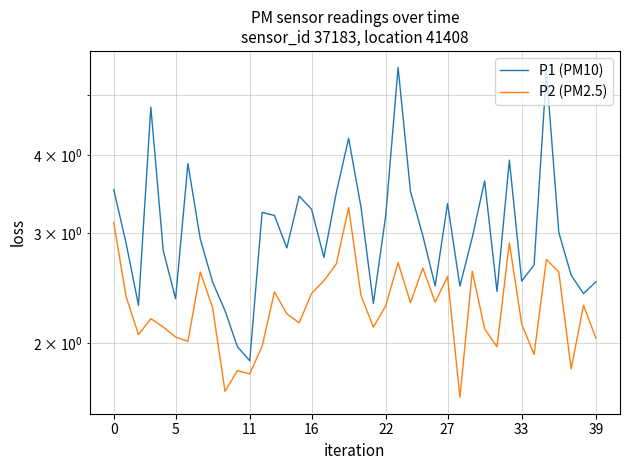

How many values in the P1 (PM10) series exceed 2?

38